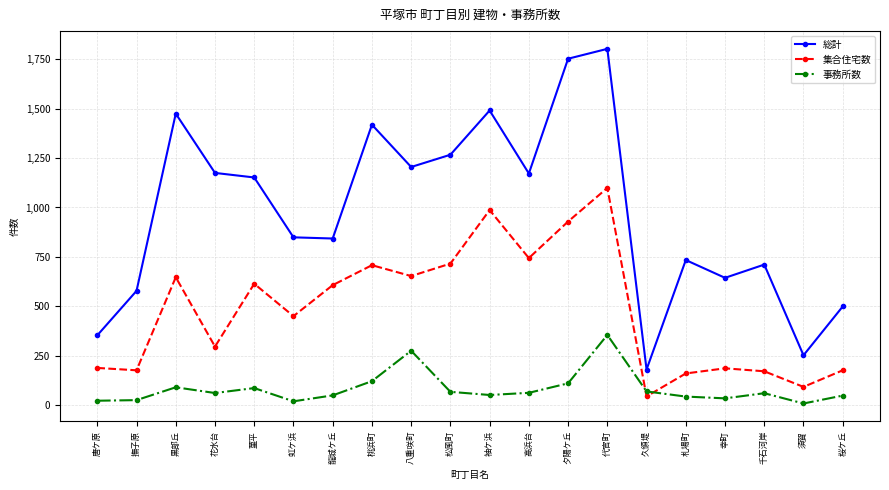

The 集合住宅数 series shows 450 at 虹ケ浜. True or false?

True